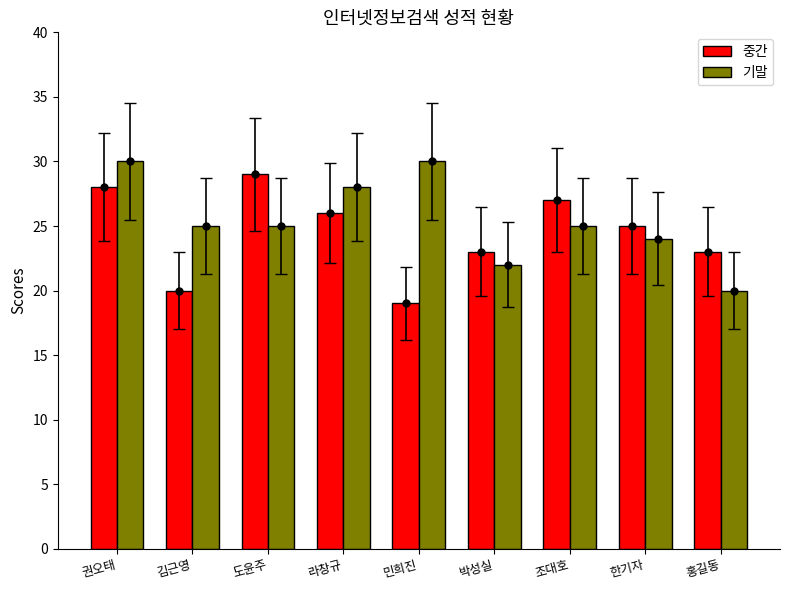

What is the spread (max minus min) of values at 박성실?

1